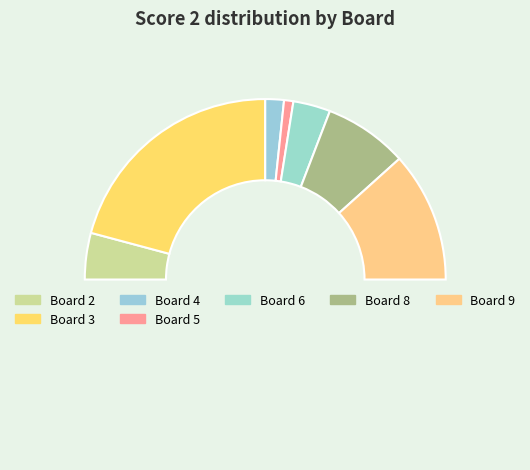

How many slices are in this pie chart?

8